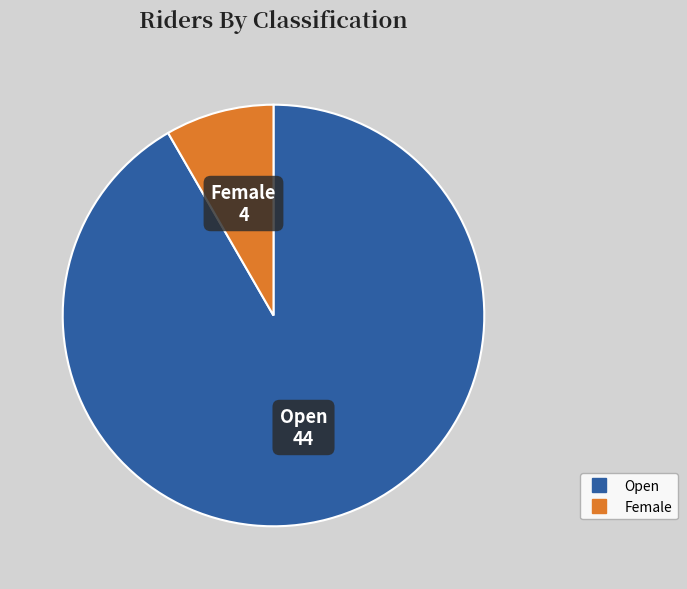

Does any single category account for the majority?

Yes